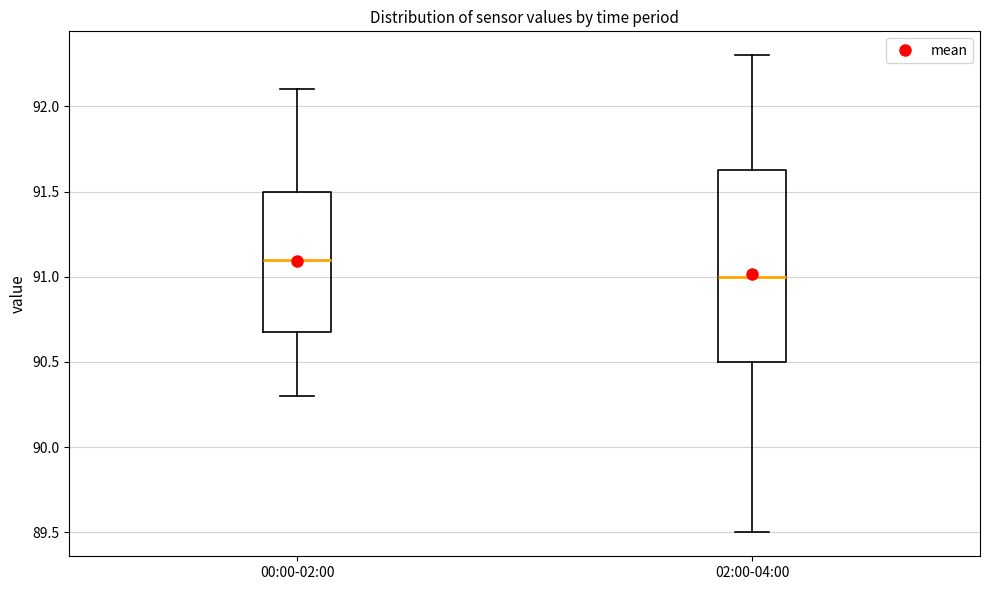

Which box's median line is the highest?

00:00-02:00